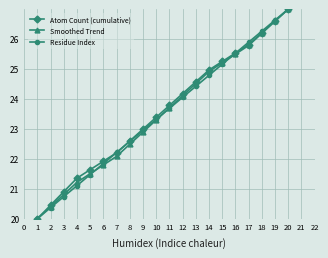

What is the value of the Smoothed Trend point at the 13th from the left?

24.5